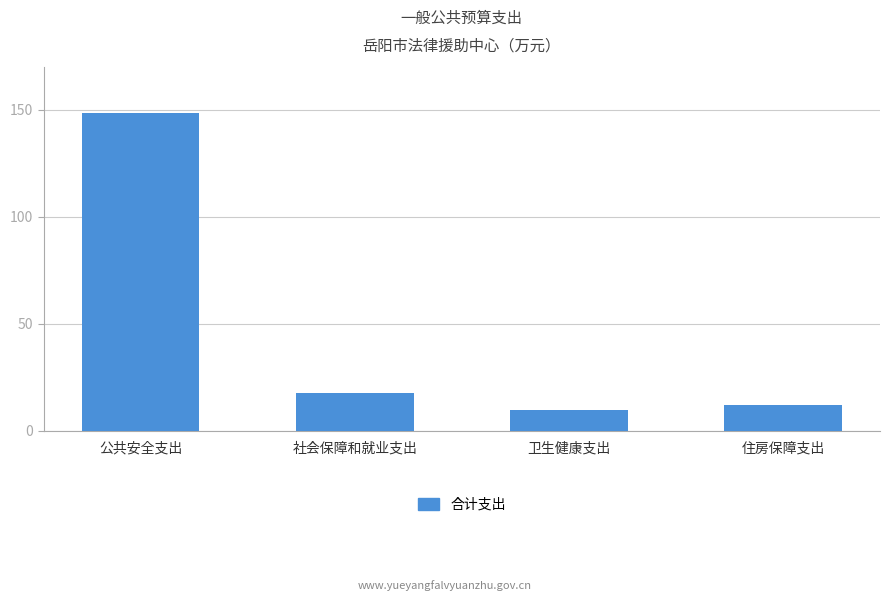

How many data points are less than 17?

2